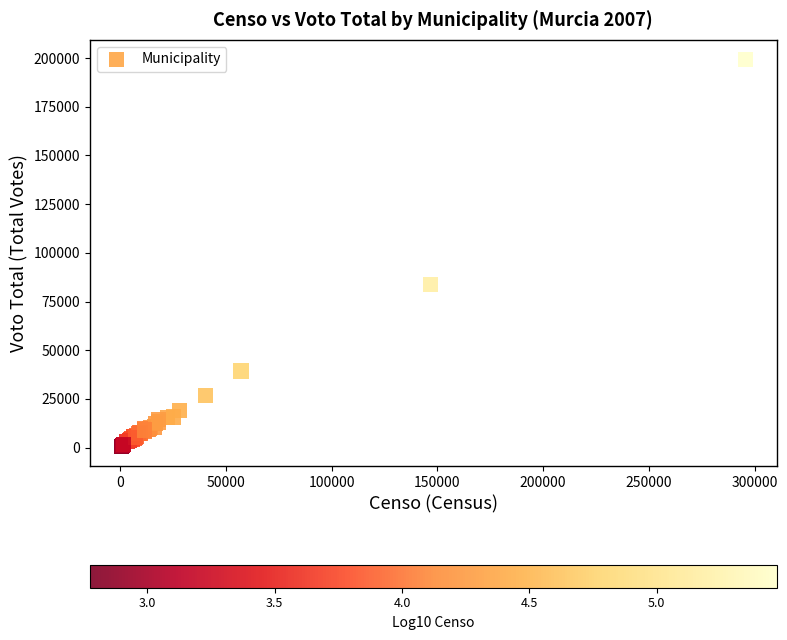

What Y value in the scatter plot is closest to 99985?

83656